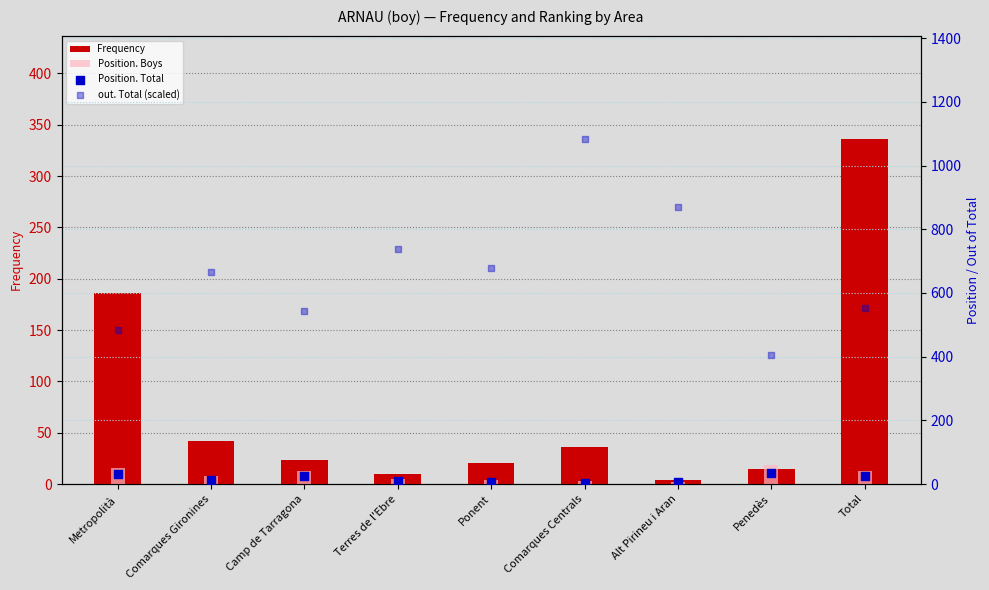

What is the total value across all series at Comarques Gironines?

729